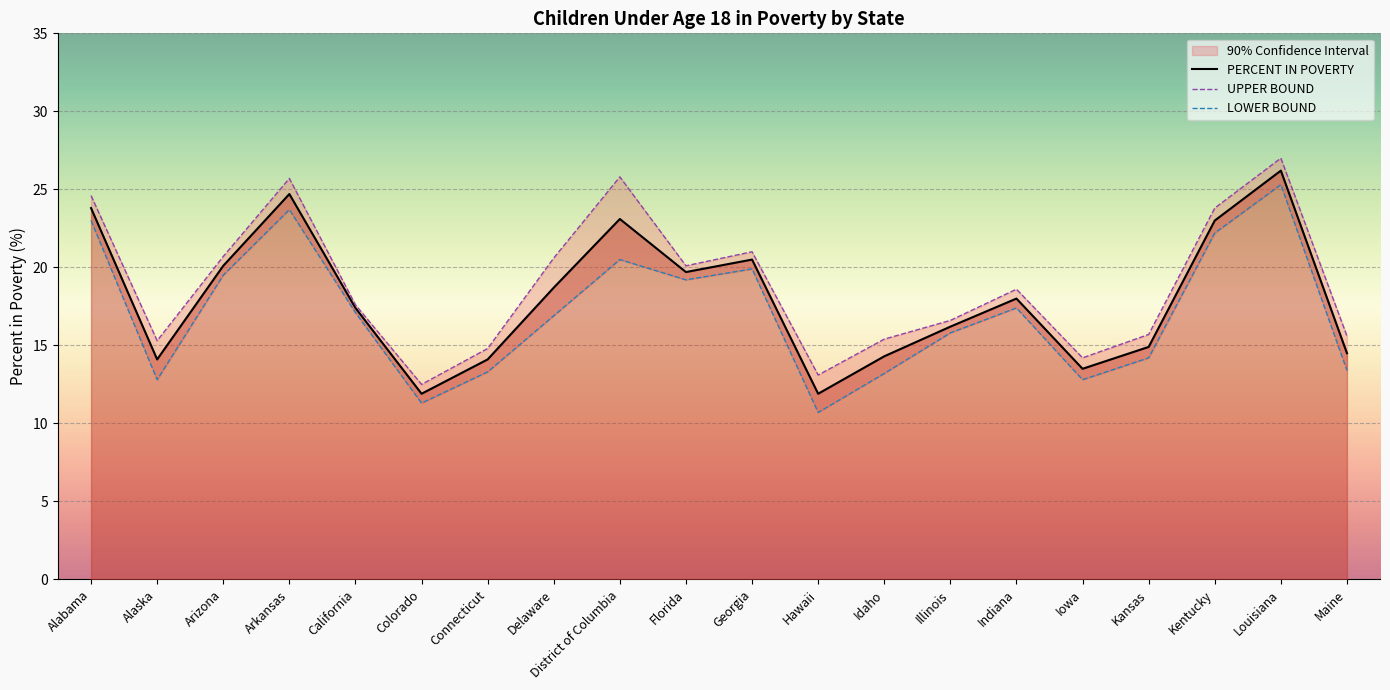

What are all the series names shown in the legend?

PERCENT IN POVERTY, UPPER BOUND, LOWER BOUND